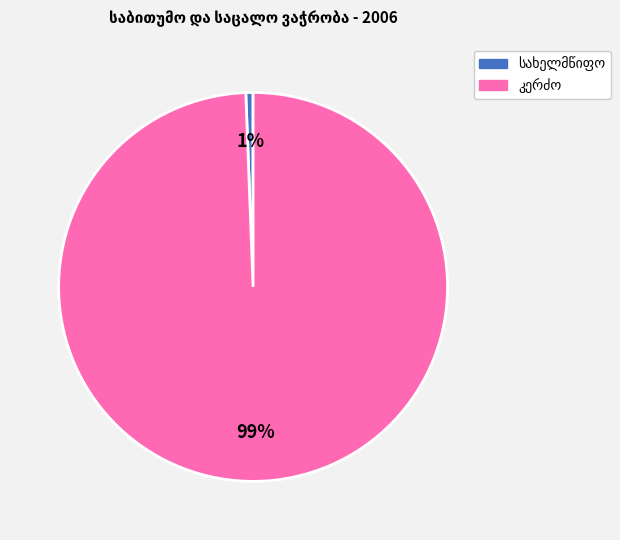

Does any single category account for the majority?

Yes